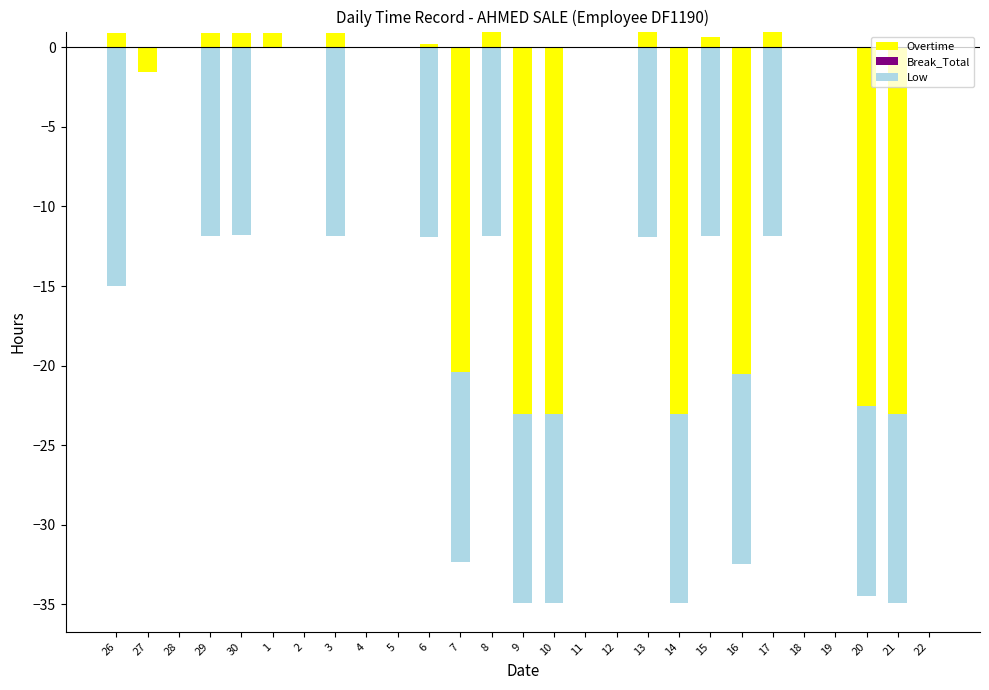

At how many categories does at least one series exceed 0?

10